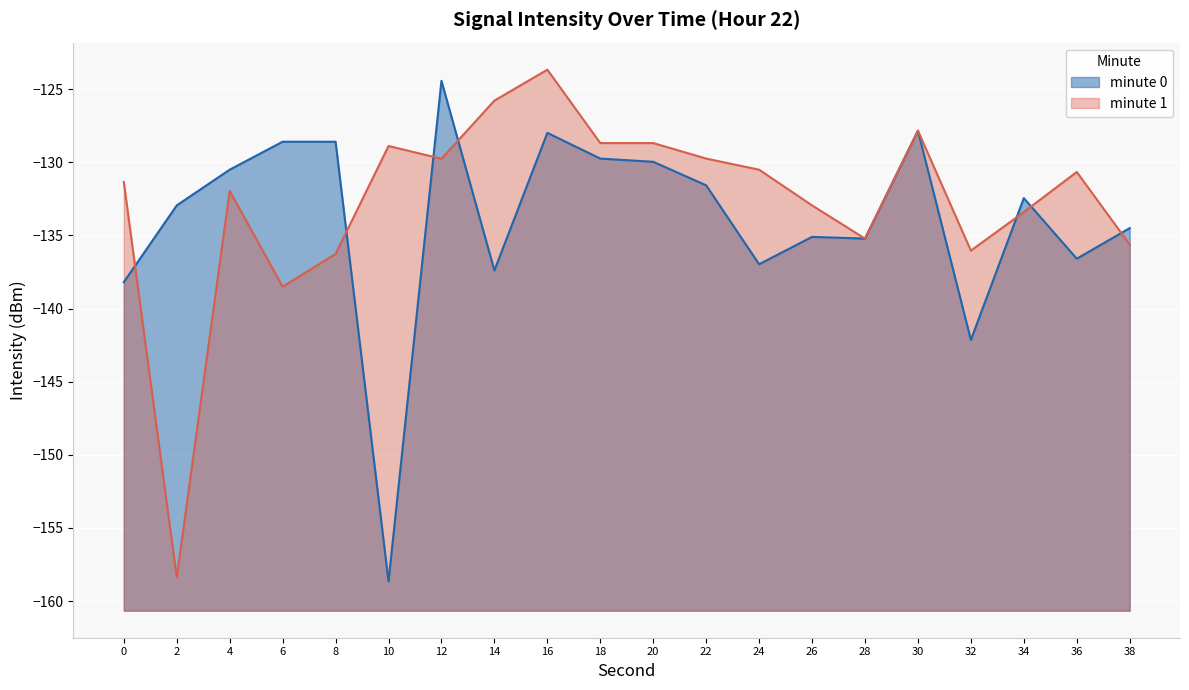

What is the value of the minute 1 (line) point at the 13th from the left?

-130.5